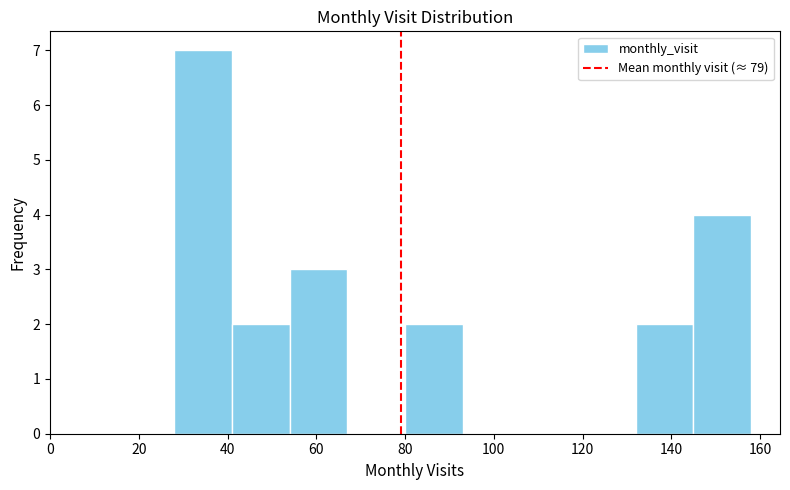

How tall is the bar that spans 80 to 93 on the x-axis? Neither the bar edges nor the heights are printed on the chart, so give them approximately, as read against the axes.

2